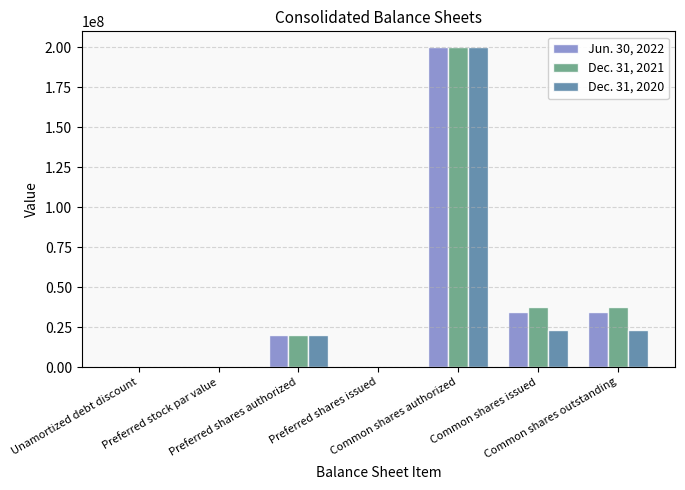

What are all the series names shown in the legend?

Jun. 30, 2022, Dec. 31, 2021, Dec. 31, 2020